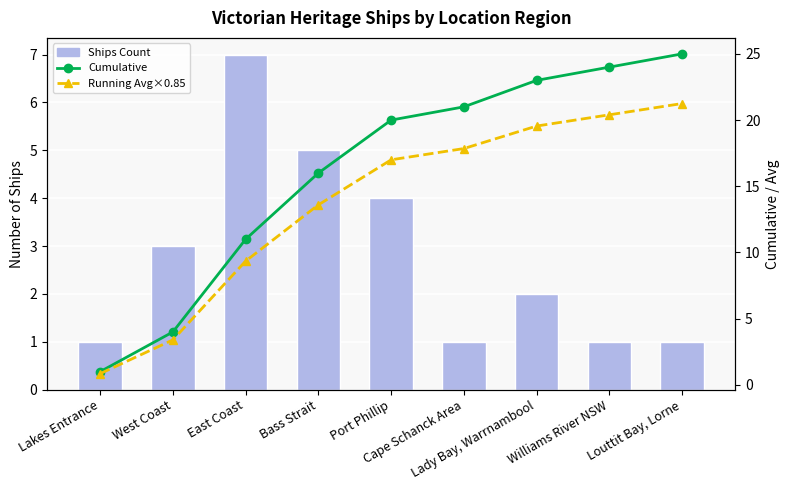

List the labels in order of Cumulative value, largest first.

Louttit Bay, Lorne, Williams River NSW, Lady Bay, Warrnambool, Cape Schanck Area, Port Phillip, Bass Strait, East Coast, West Coast, Lakes Entrance